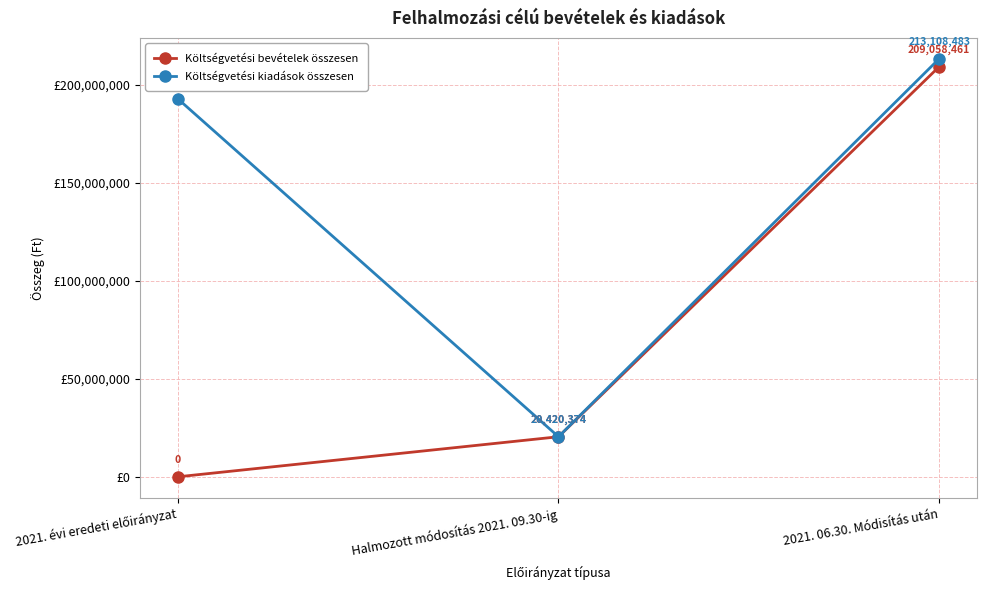

List the series in order of their overall mean, lowest first.

Költségvetési bevételek összesen, Költségvetési kiadások összesen